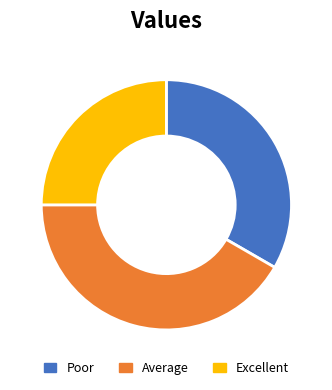

Rank the categories by value from lowest to highest.

Excellent, Poor, Average